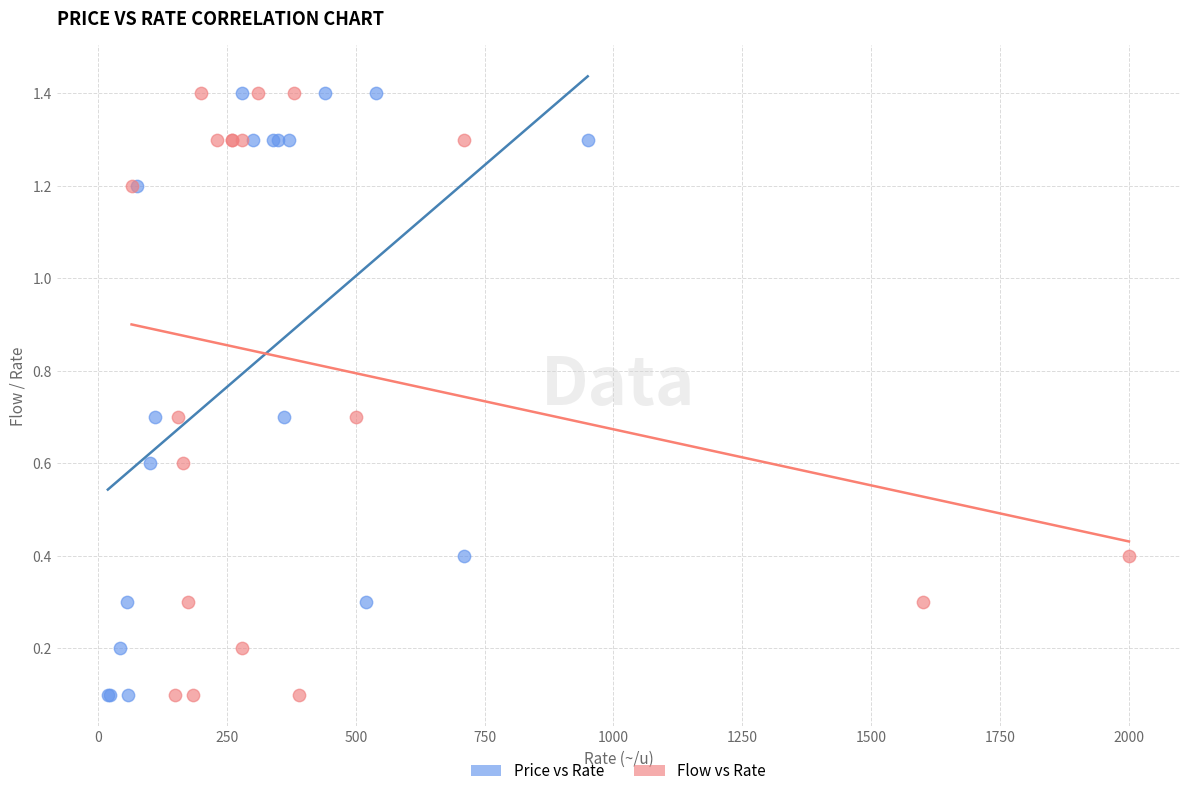

What are all the series names shown in the legend?

Price vs Rate, Flow vs Rate